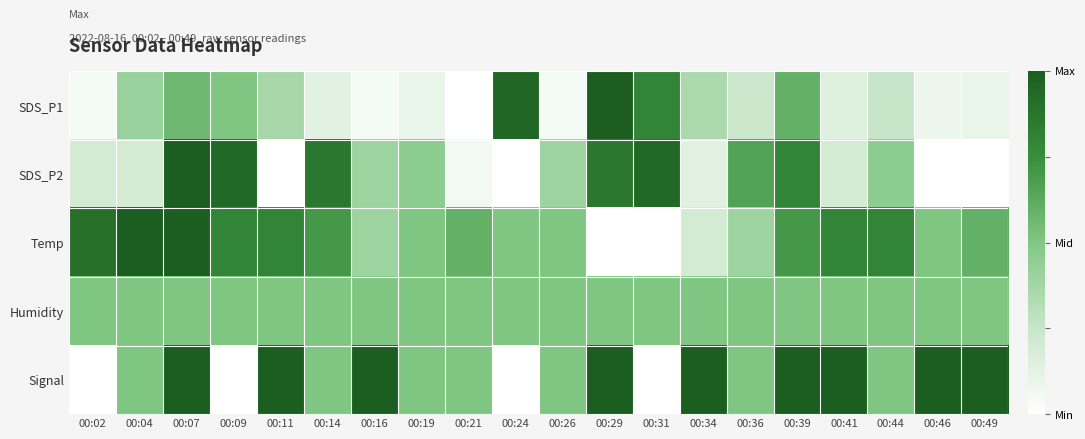

How many data points does each series have?

20